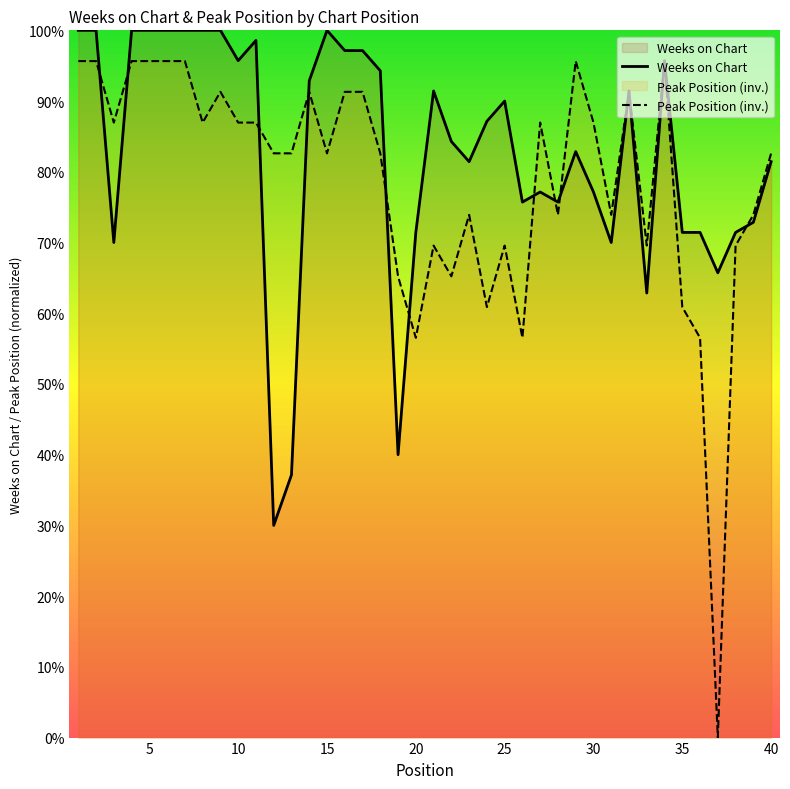

What is the average value of the Weeks on Chart series?

82.5